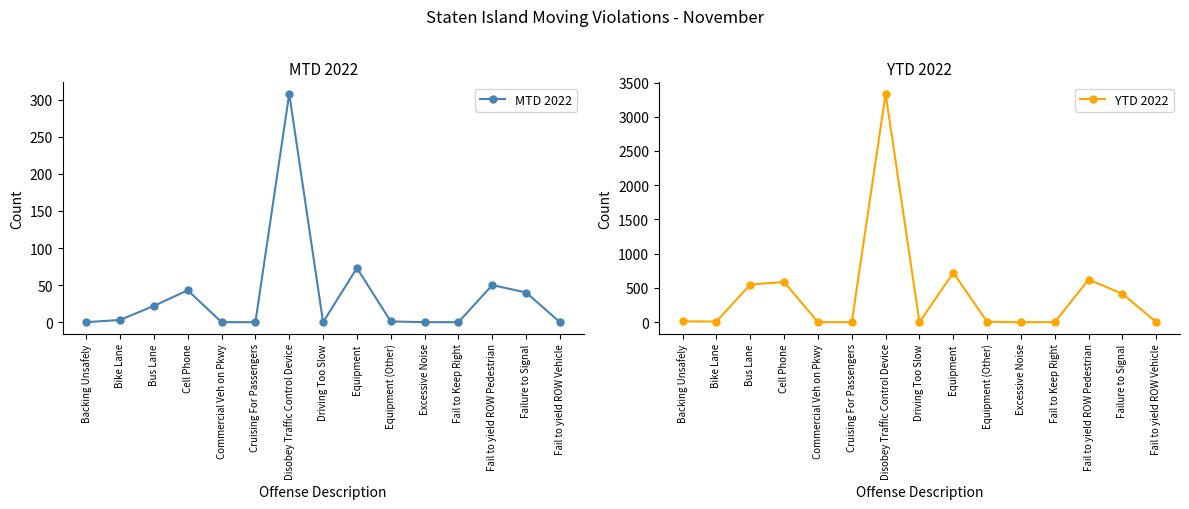

Rank the series by their average value, from highest to lowest.

YTD 2022, MTD 2022